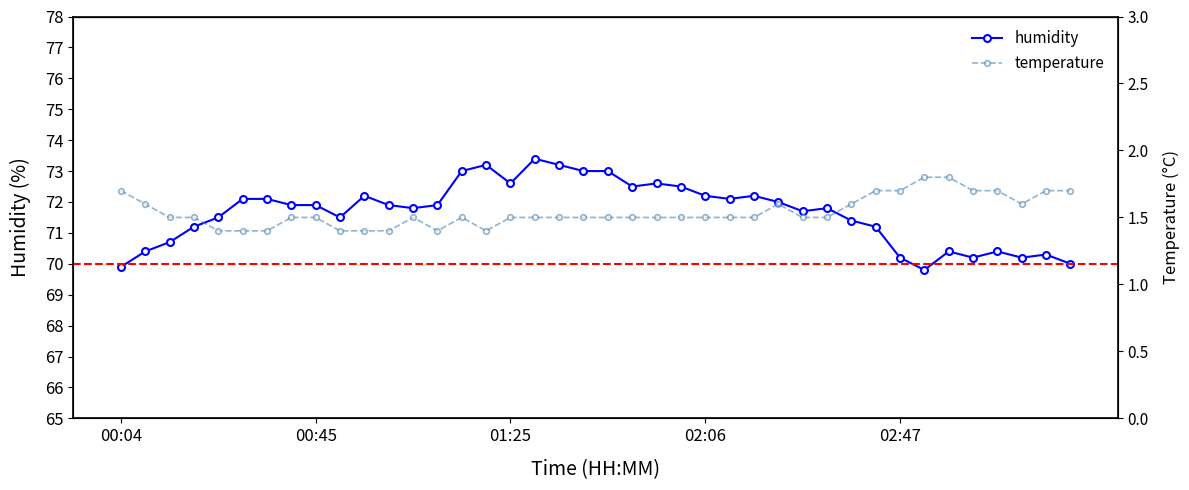

Where is the first local minimum for humidity?

9